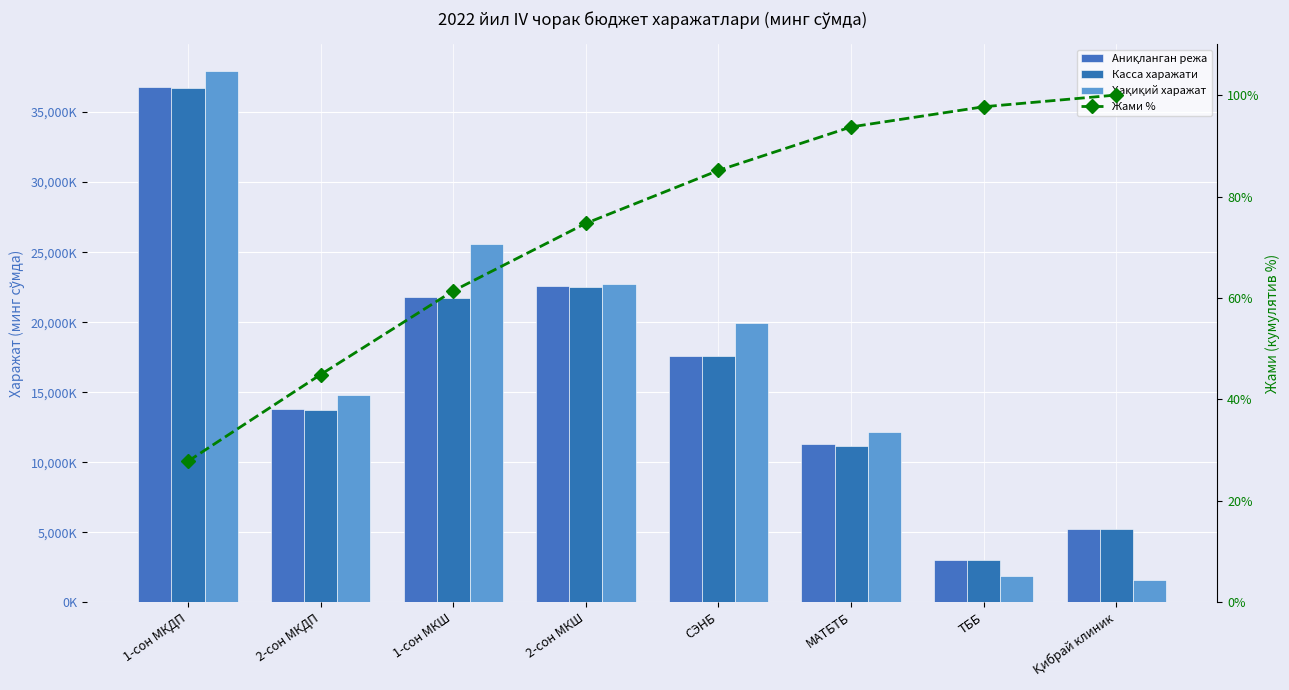

How many values in the Жами % series exceed 85?

4